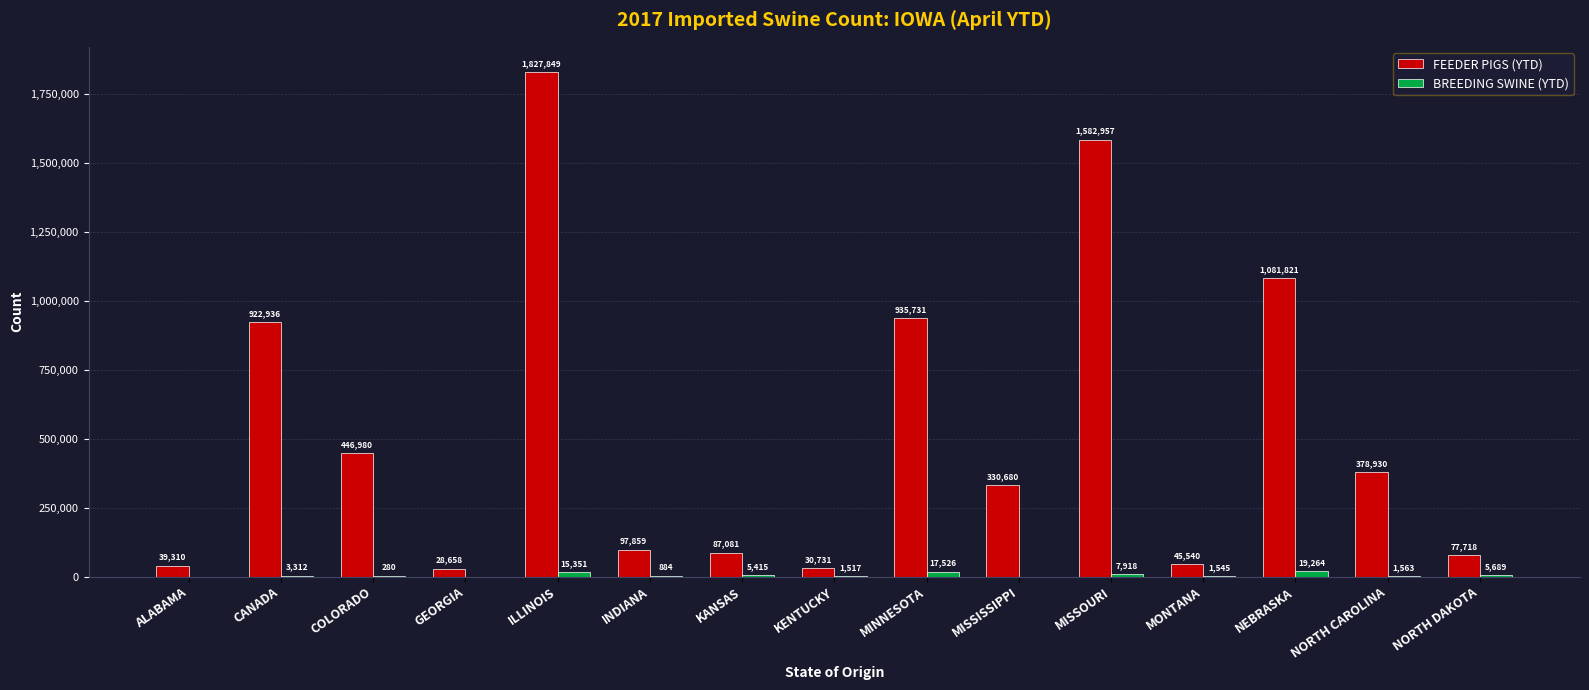

Read the FEEDER PIGS (YTD) value at INDIANA.

97859